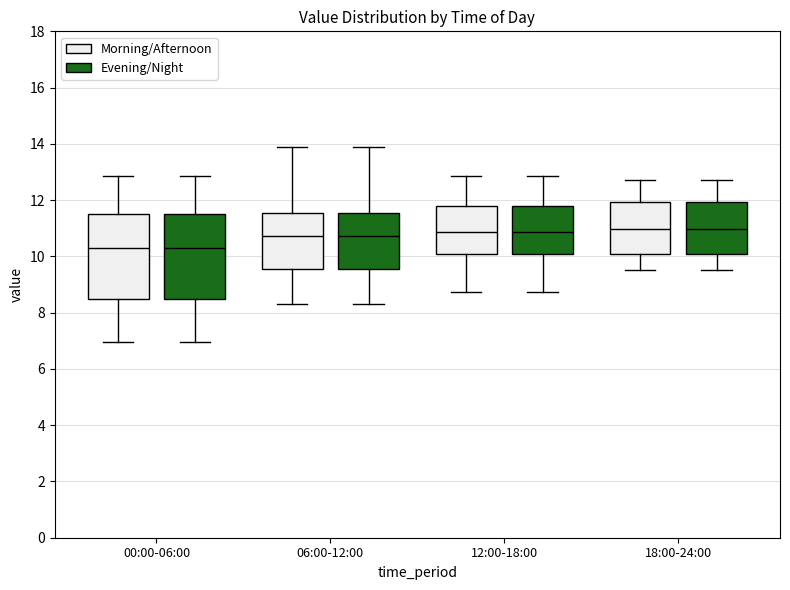

Where does the upper whisker of the box for 12:00-18:00 (Morning/Afternoon) end on the y-axis? The values are not printed on the chart, so give them approximately, as read against the axis.

12.8